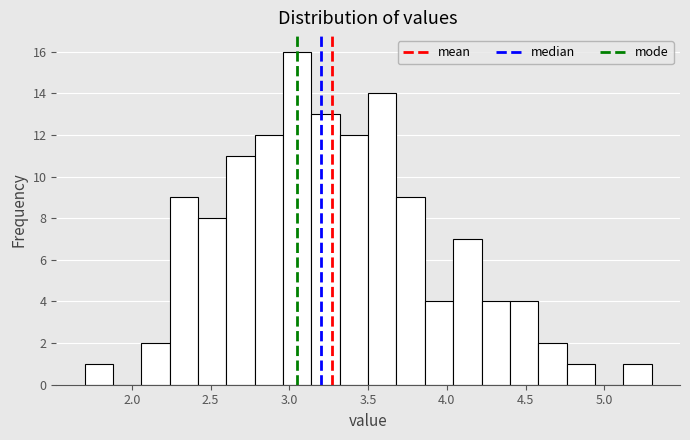

Around what value on the x-axis is the tallest bar? Give the approximate position of its centre, as read against the axis.

3.05